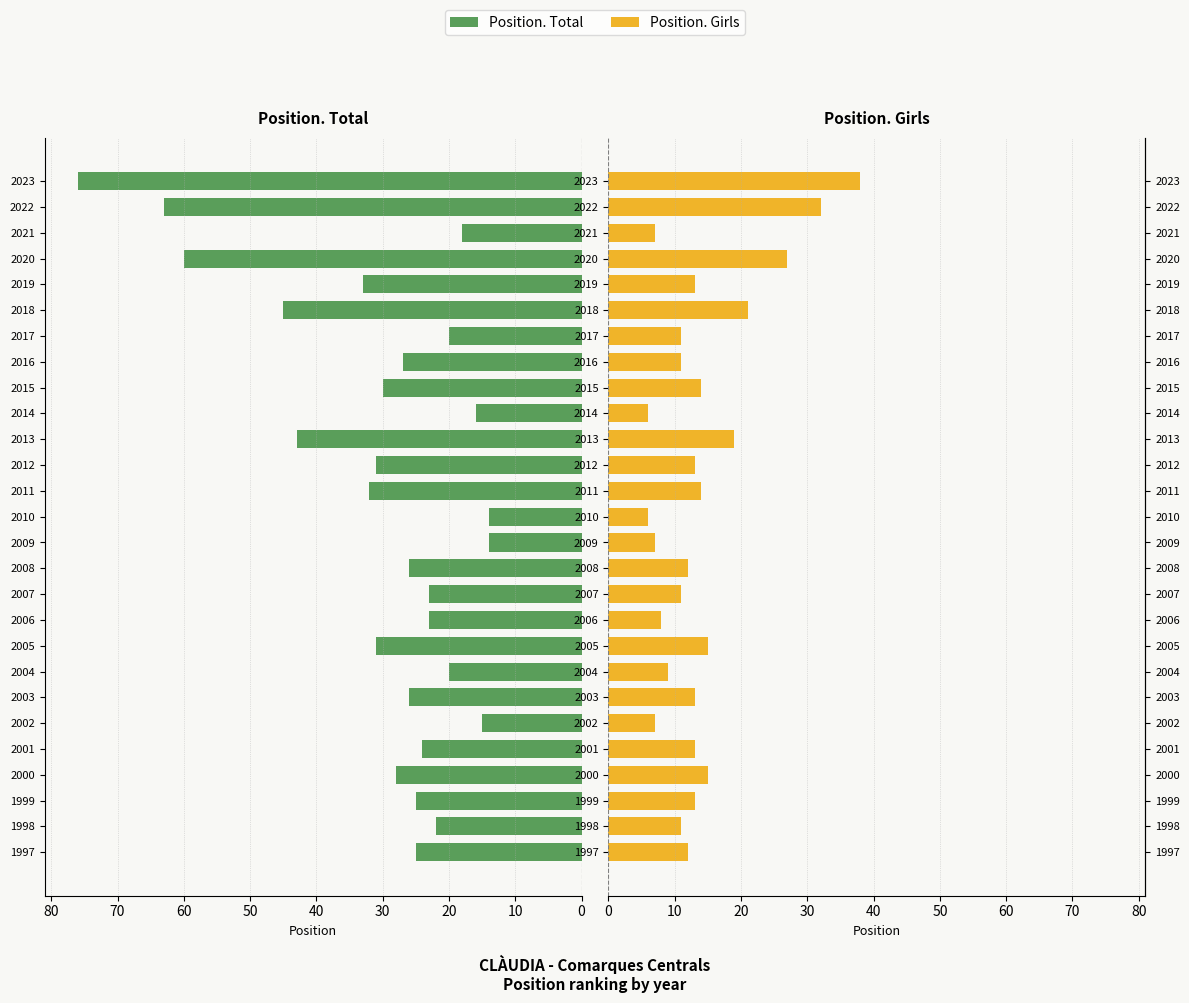

Which series has the largest range (max minus min)?

Position. Total